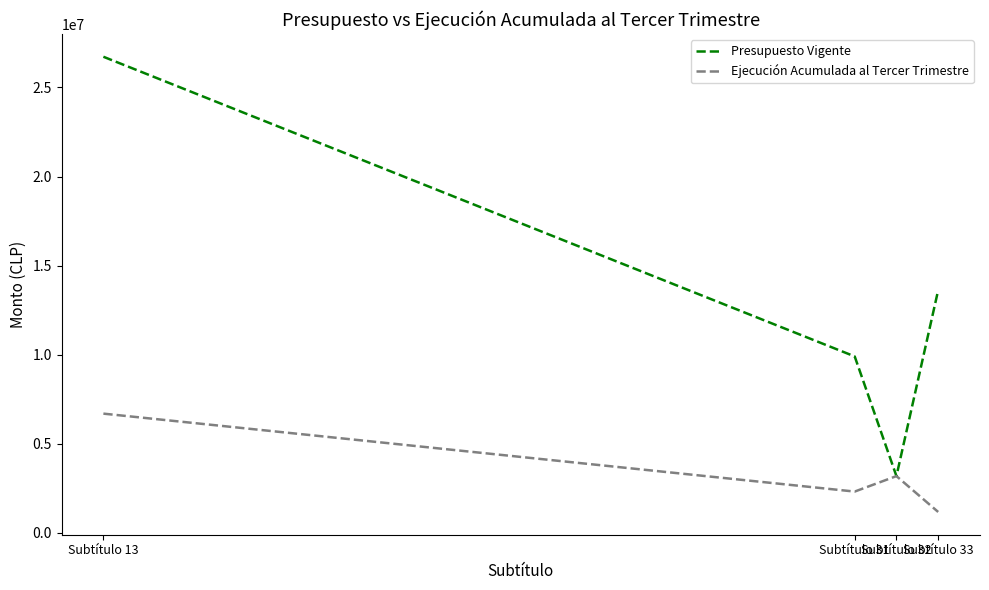

Which series has the widest spread of values?

Presupuesto Vigente